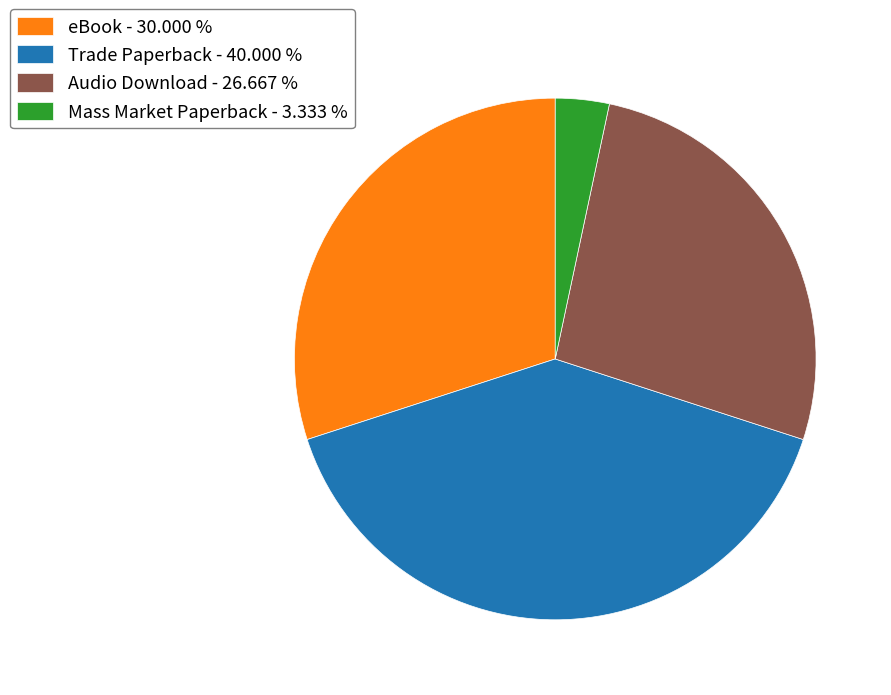

Does Audio Download - 26.667 % account for over 50% of the chart?

No